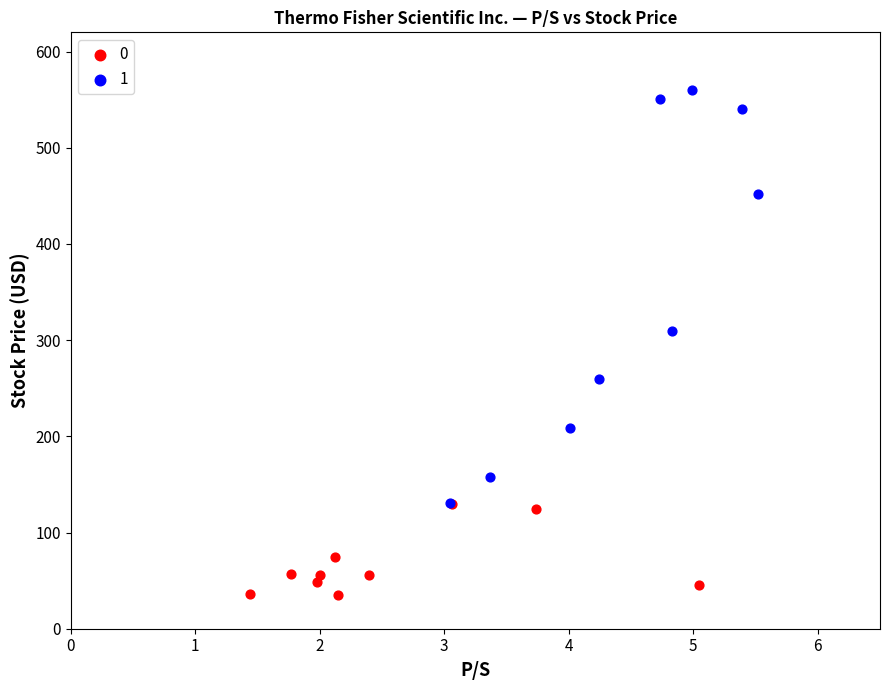

Which series contains the lowest Y value?

0